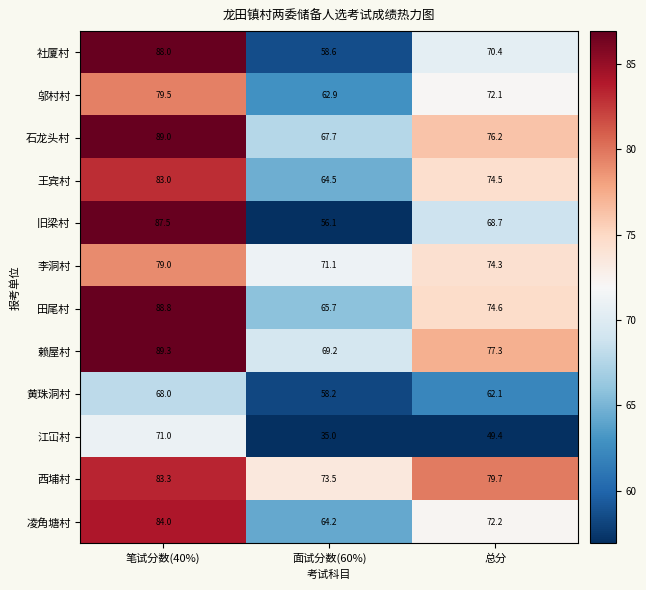

At 总分, list the series in order from largest to smallest.

西埔村, 赖屋村, 石龙头村, 田尾村, 王宾村, 李洞村, 凌角塘村, 邬村村, 社厦村, 旧梁村, 黄珠洞村, 江冚村